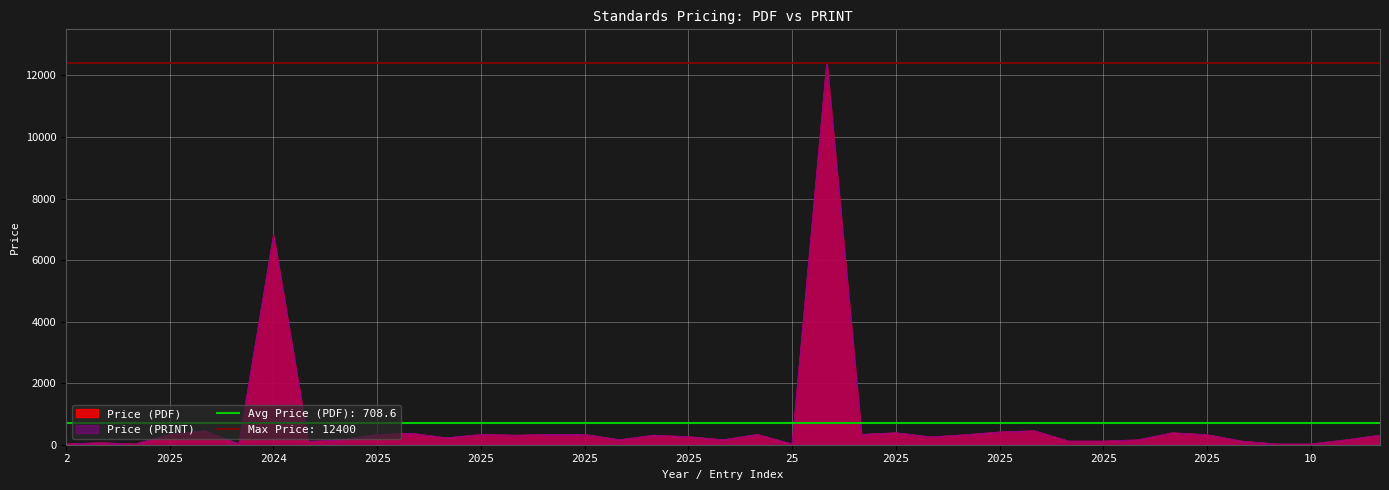

True or false: Price (PDF) has more than 0 points higher than both neighbors.

True